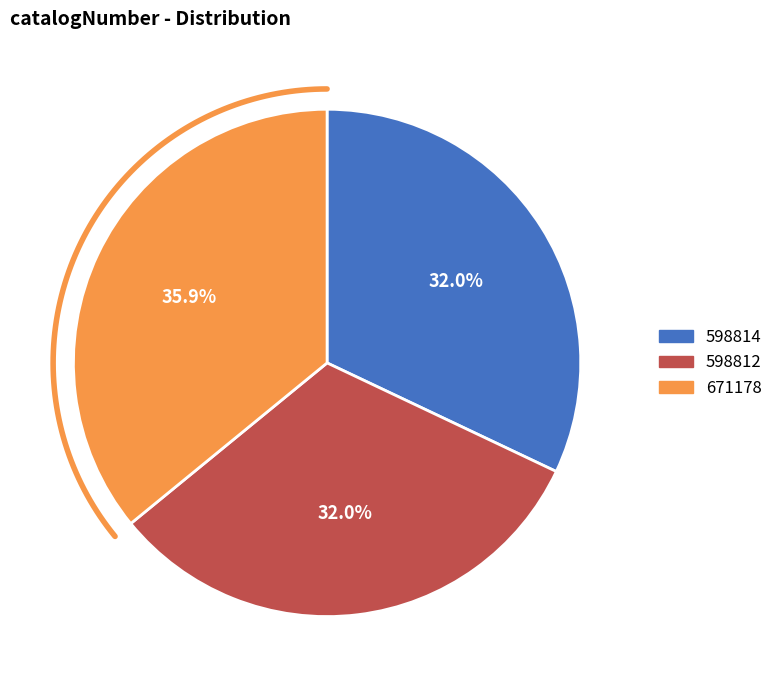

Does 671178 account for over 50% of the chart?

No